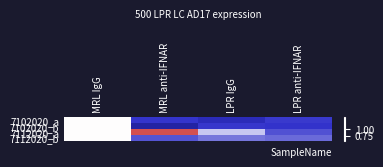

What is the maximum value shown in the chart?

1.1